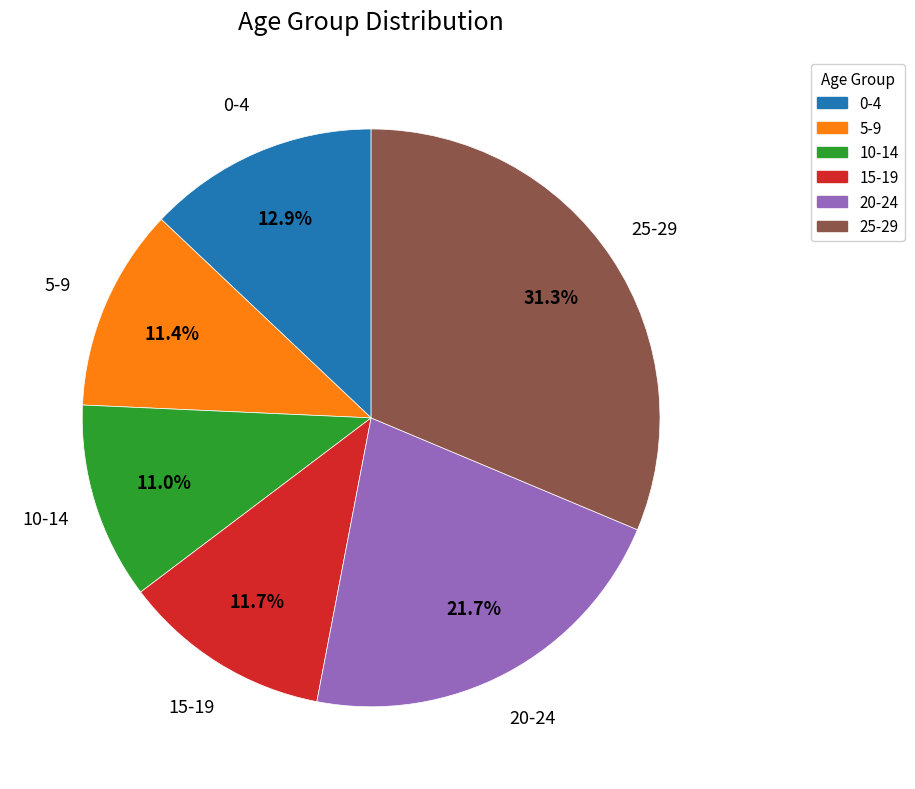

Is it true that 25-29 is 31% of the pie?

True